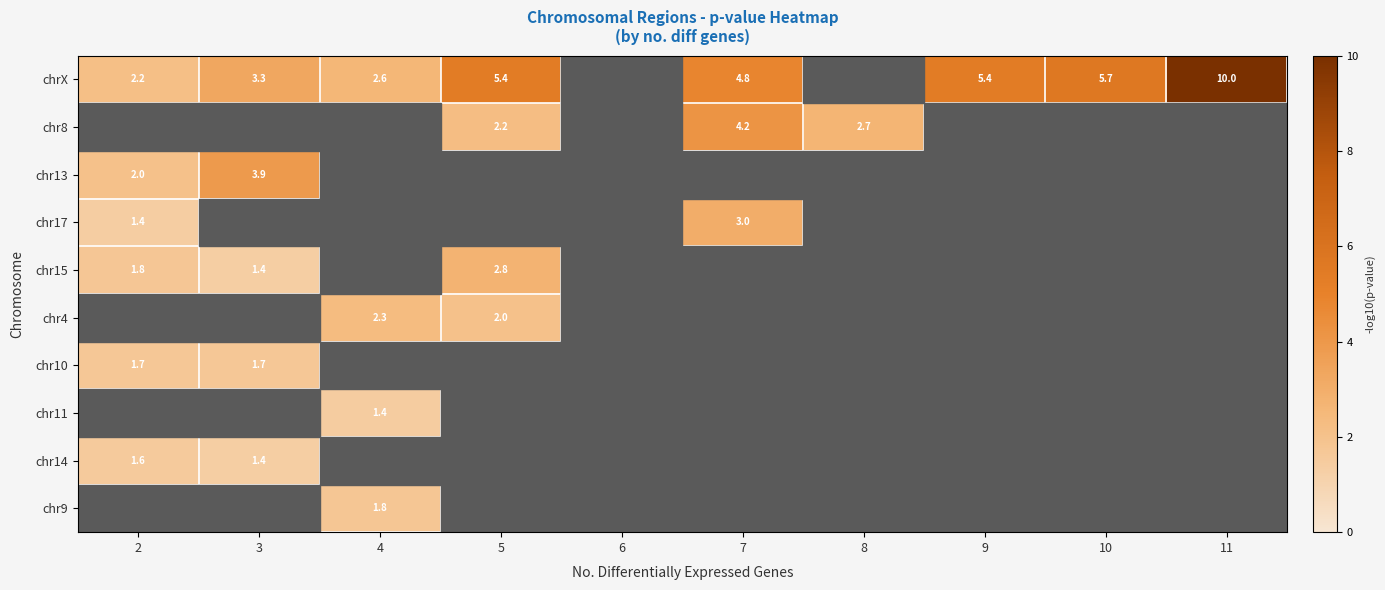

Is the value of chr8 at 7 greater than the value of chr14 at 2?

Yes